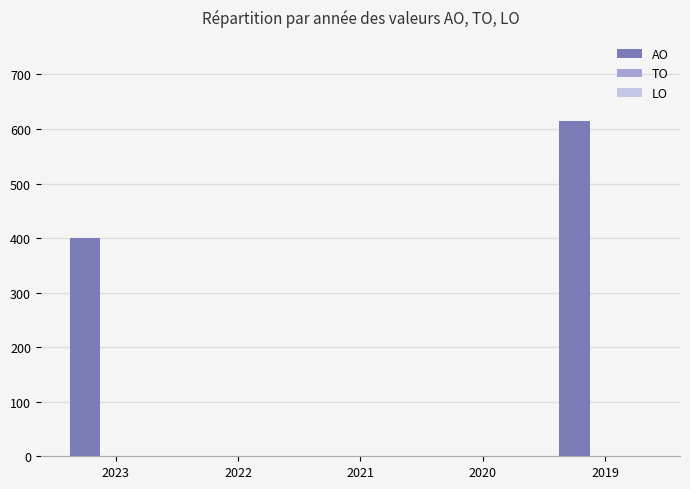

Reading left to right, transcribe all the data shown in this chart.

2023=400	2022=0	2021=0	2020=0	2019=615